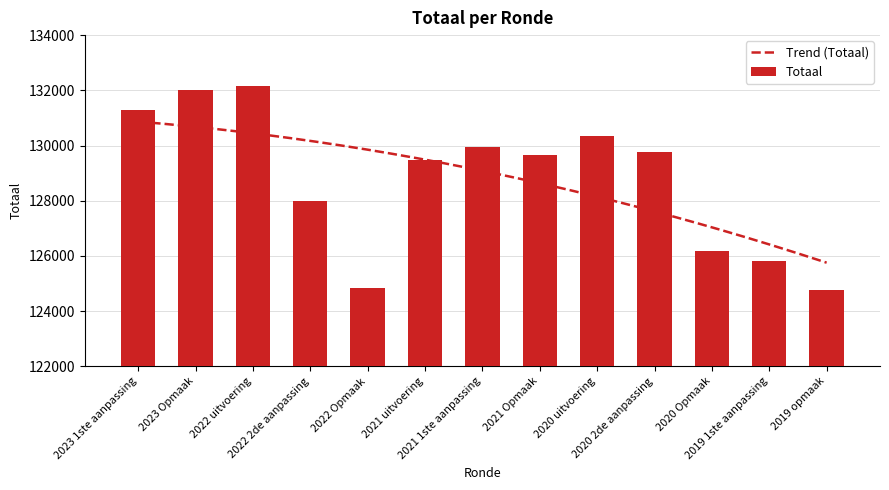

What is the sum of all values?

1674178